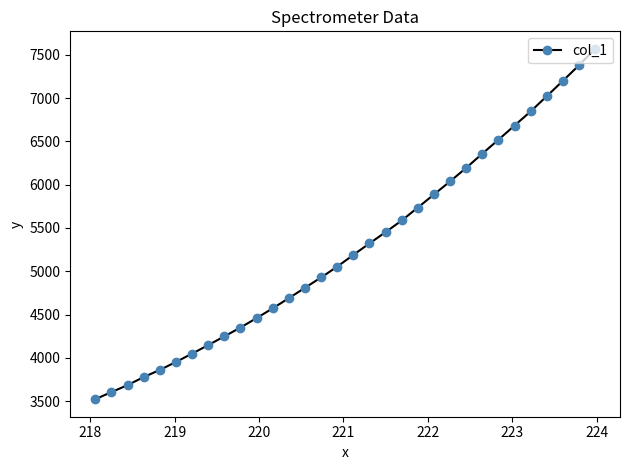

What is the average value?

5271.8